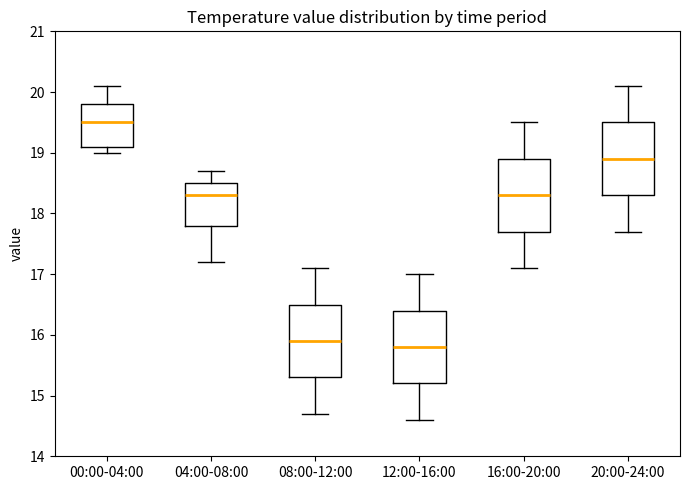

Where is the lower edge of the box for 08:00-12:00 on the y-axis? The values are not printed on the chart, so give them approximately, as read against the axis.

15.3